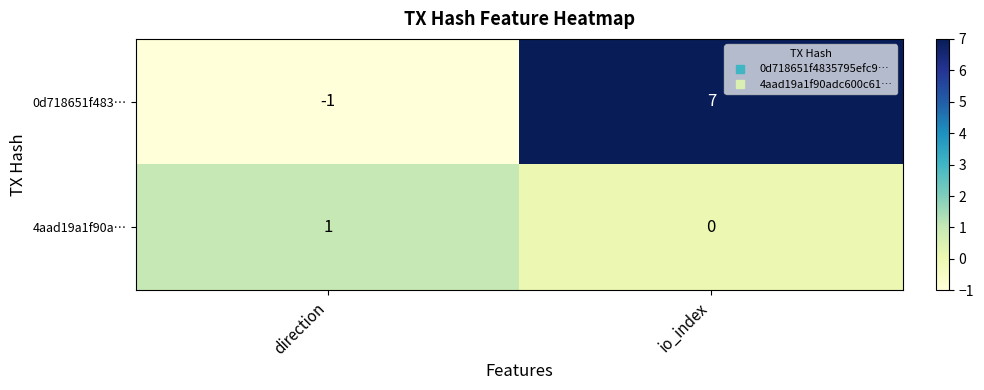

At which category does the chart reach its peak across all series?

io_index